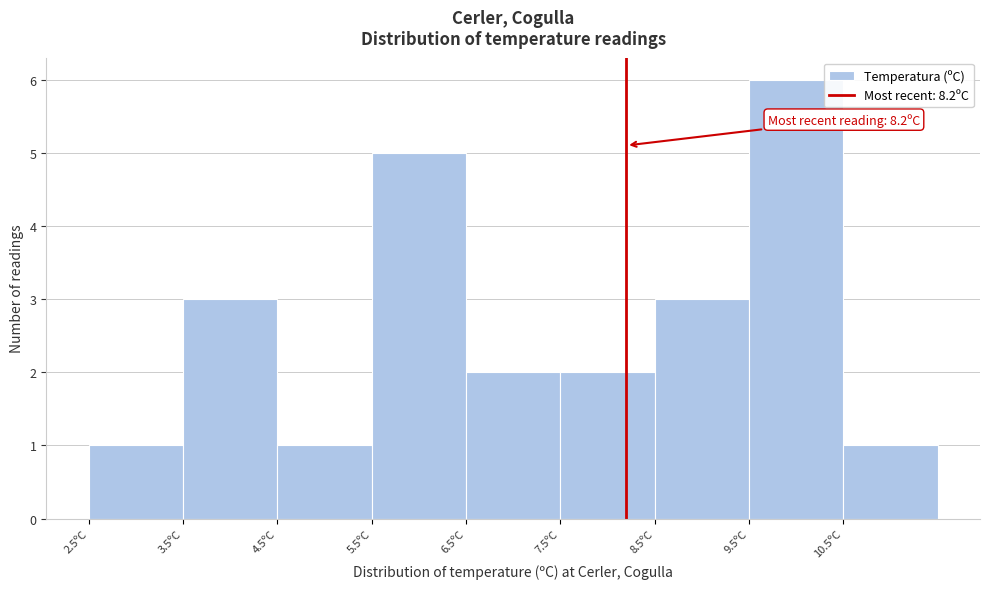

Which range on the x-axis has the tallest bar?

9.5 to 10.5